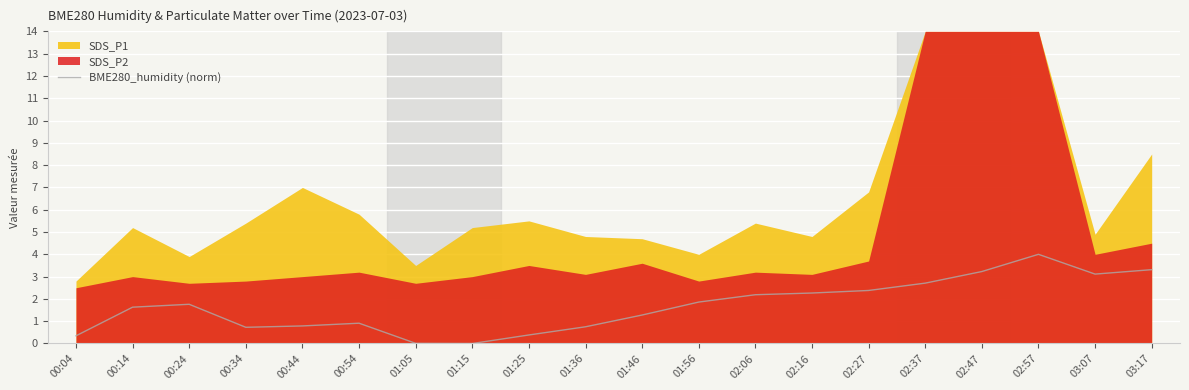

The value at 01:25 is 0.1. True or false?

False